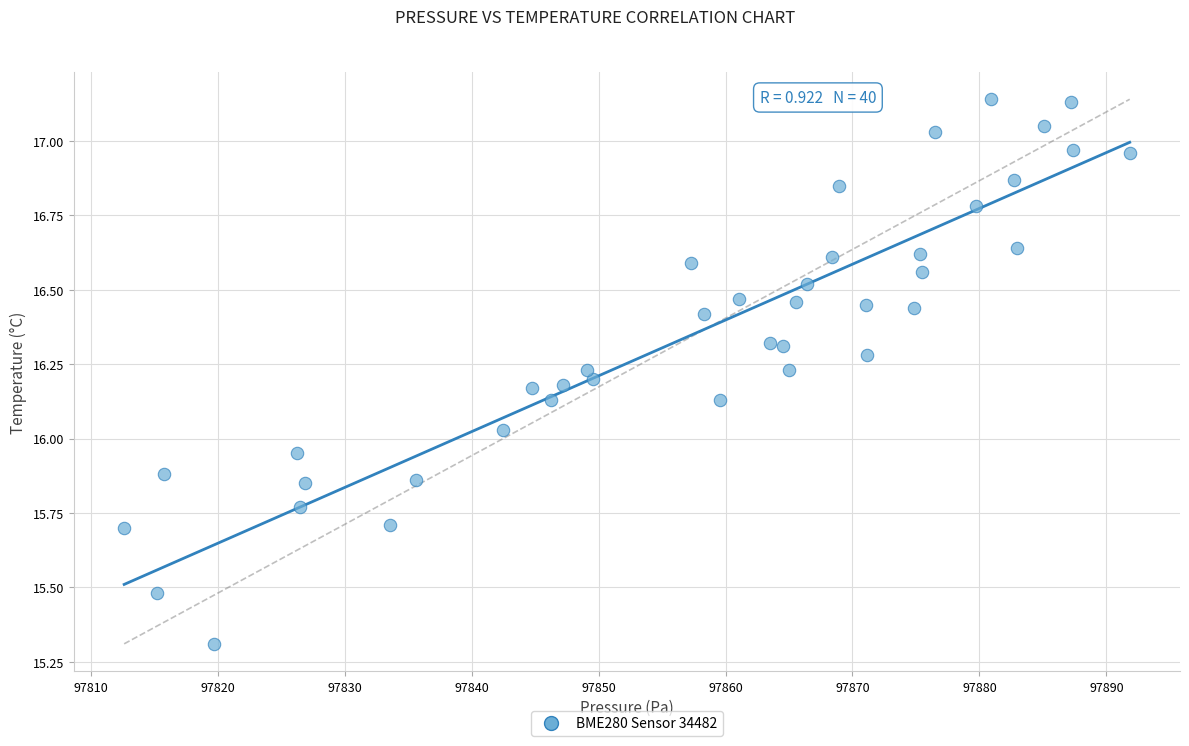

What is the range of X values (max minus min)?

79.2